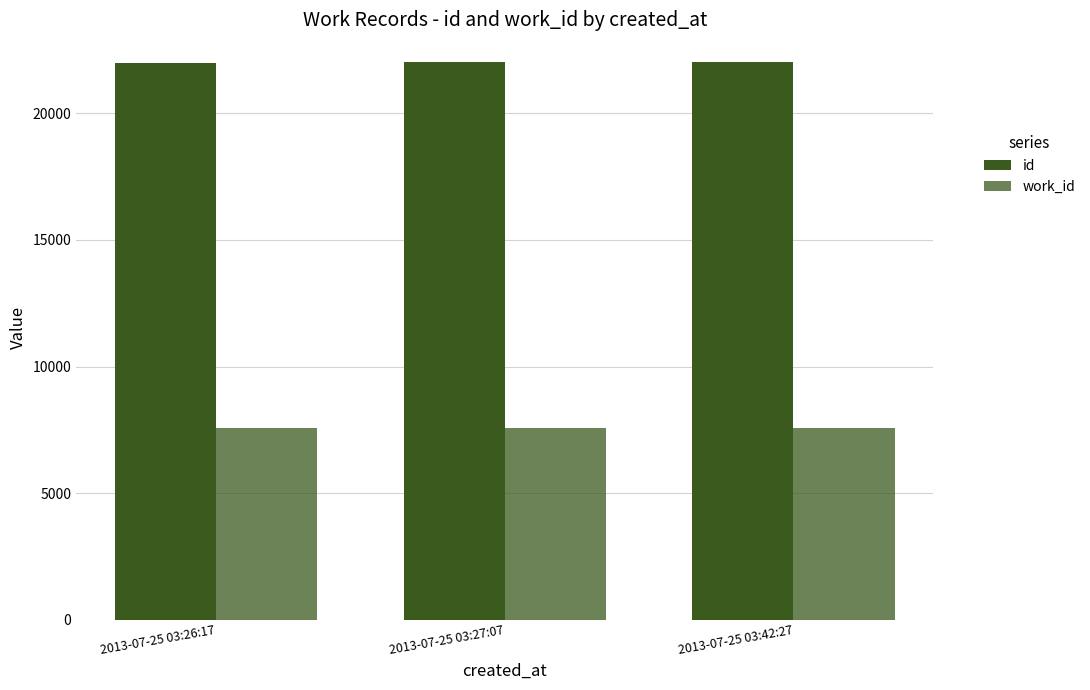

Are the bars grouped side by side (vs. stacked)?

Yes